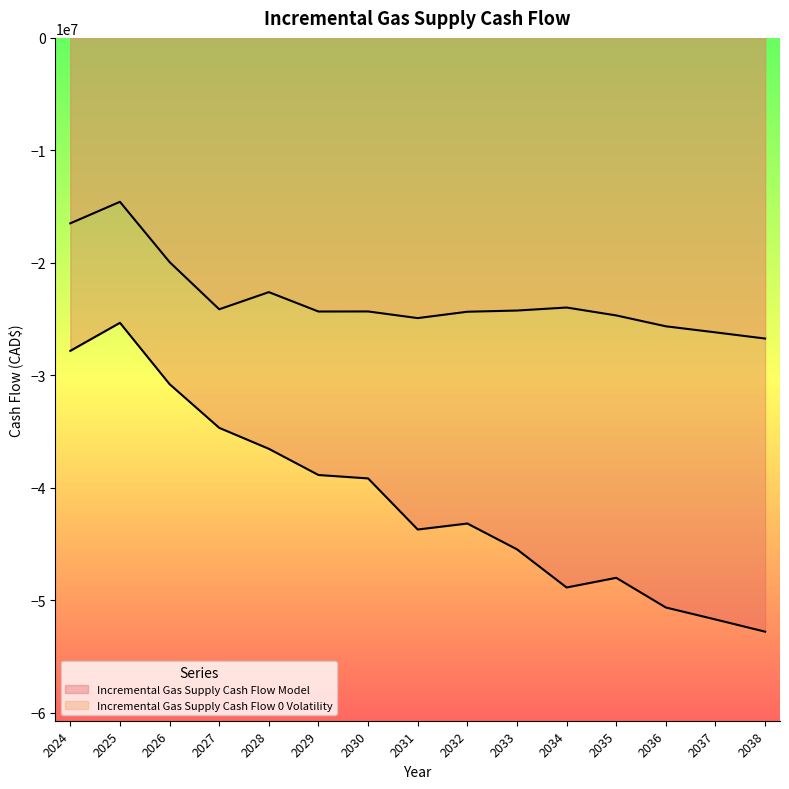

The Incremental Gas Supply Cash Flow 0 Volatility series shows -6747072.9 at 2030. True or false?

False